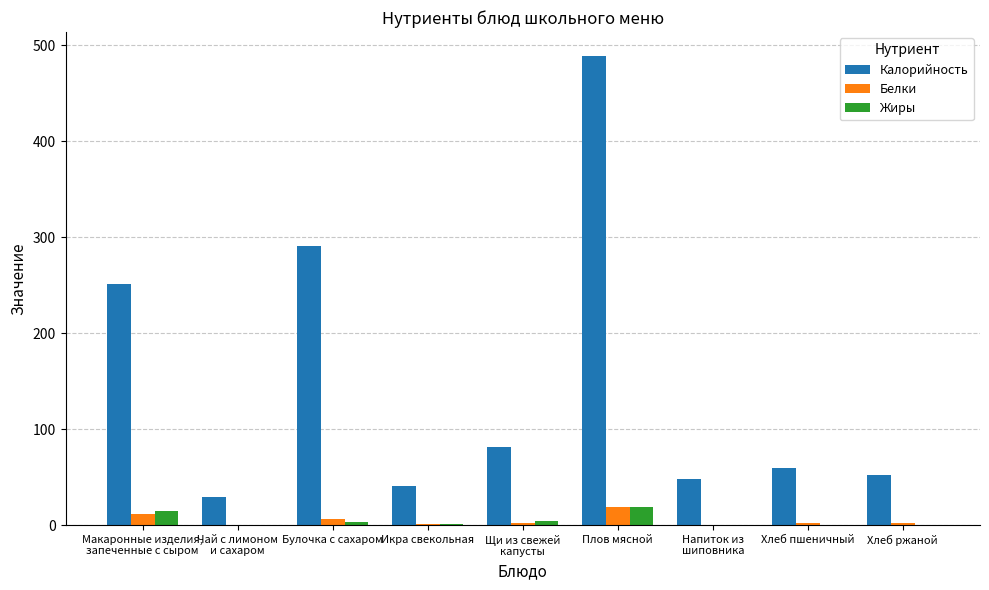

Is it true that Калорийность equals 41.2 at Икра свекольная?

True